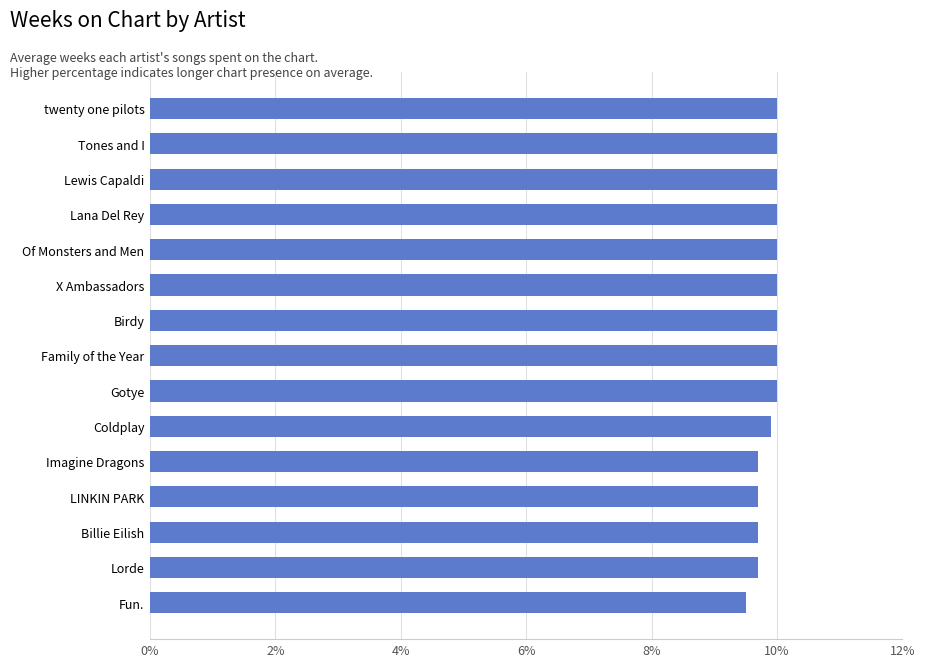

True or false: the data shows 4.6 at Birdy.

False